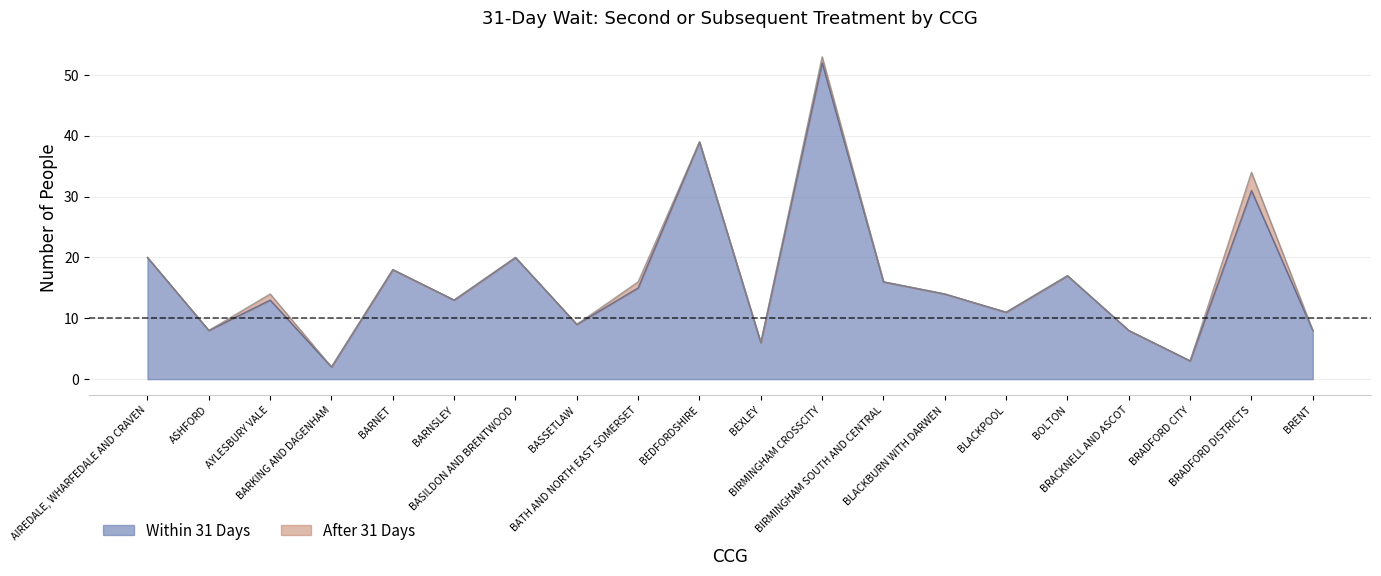

Reading right to left, list all the values displayed in this chart.

8	31	3	8	17	11	14	16	52	6	39	15	9	20	13	18	2	13	8	20